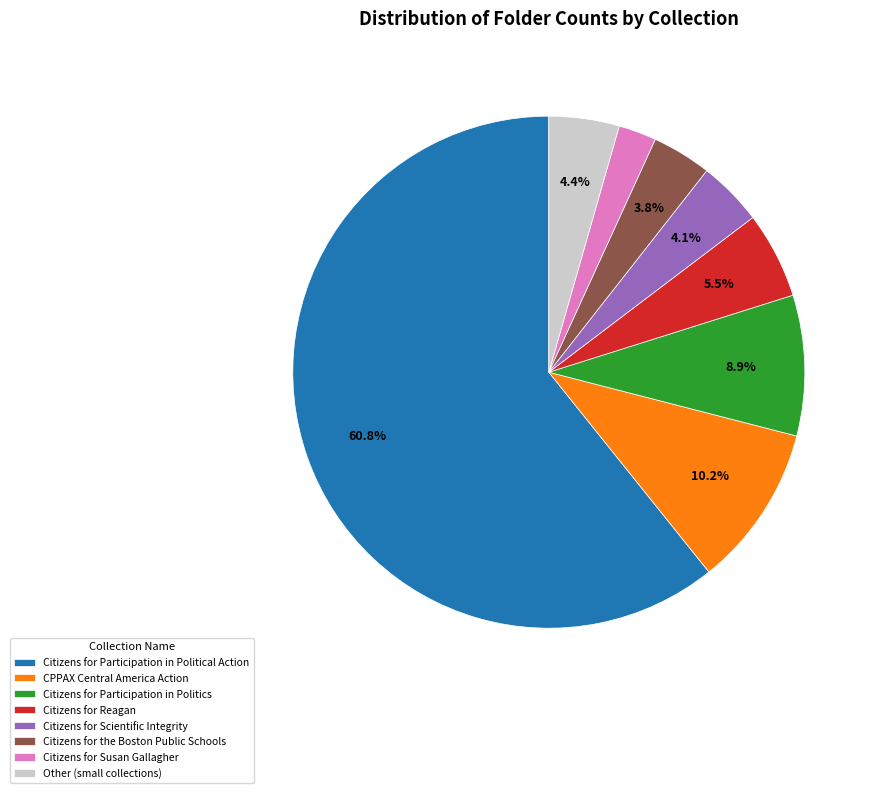

What is the largest slice in the pie chart?

Citizens for Participation in Political Action